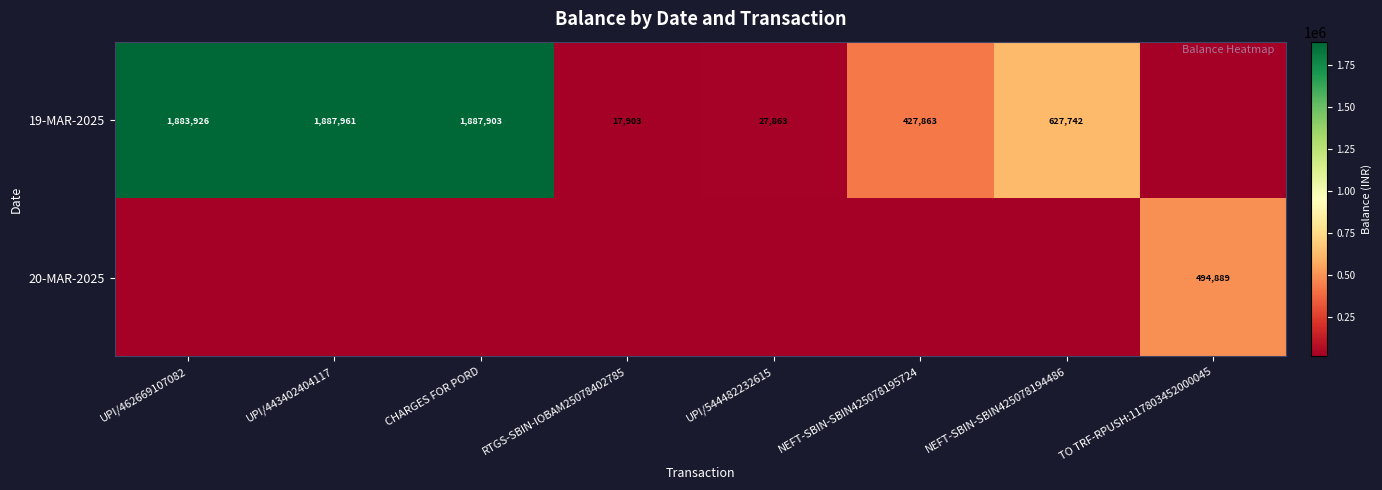

The 19-MAR-2025 series shows 1887903 at CHARGES FOR PORD. True or false?

True